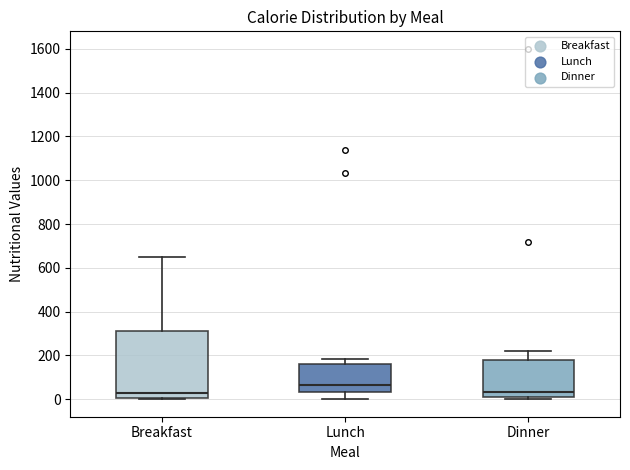

Comparing the boxes themselves (not the whiskers), which one is the tallest?

Breakfast